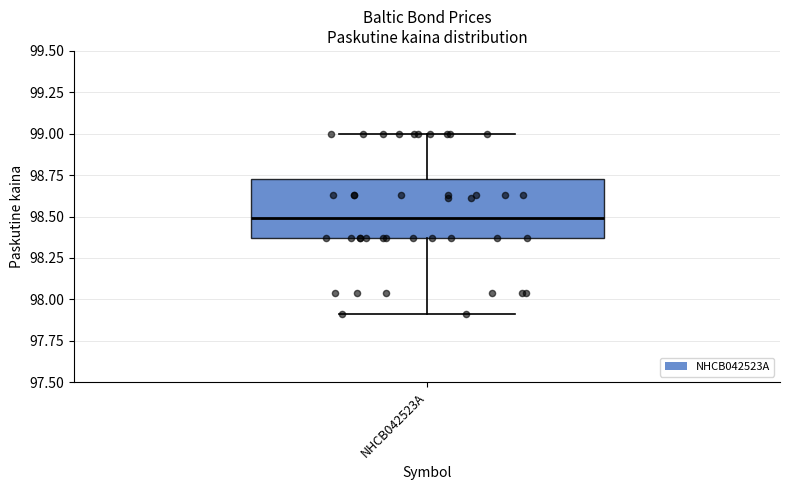

Transcribe this box plot: give where the median line is, the range the box spans, and where the two whiskers end, as read against the y-axis. The values are not printed on the chart, so give them approximately, as read against the axis.

median 98.50, box 98.35 to 98.70, whiskers 97.90 to 99.00